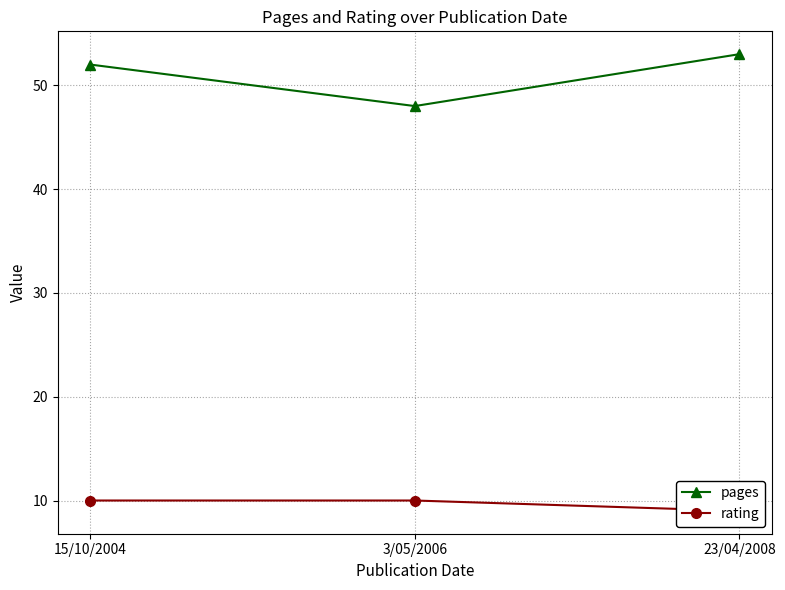

List the labels in order of pages value, smallest first.

3/05/2006, 15/10/2004, 23/04/2008